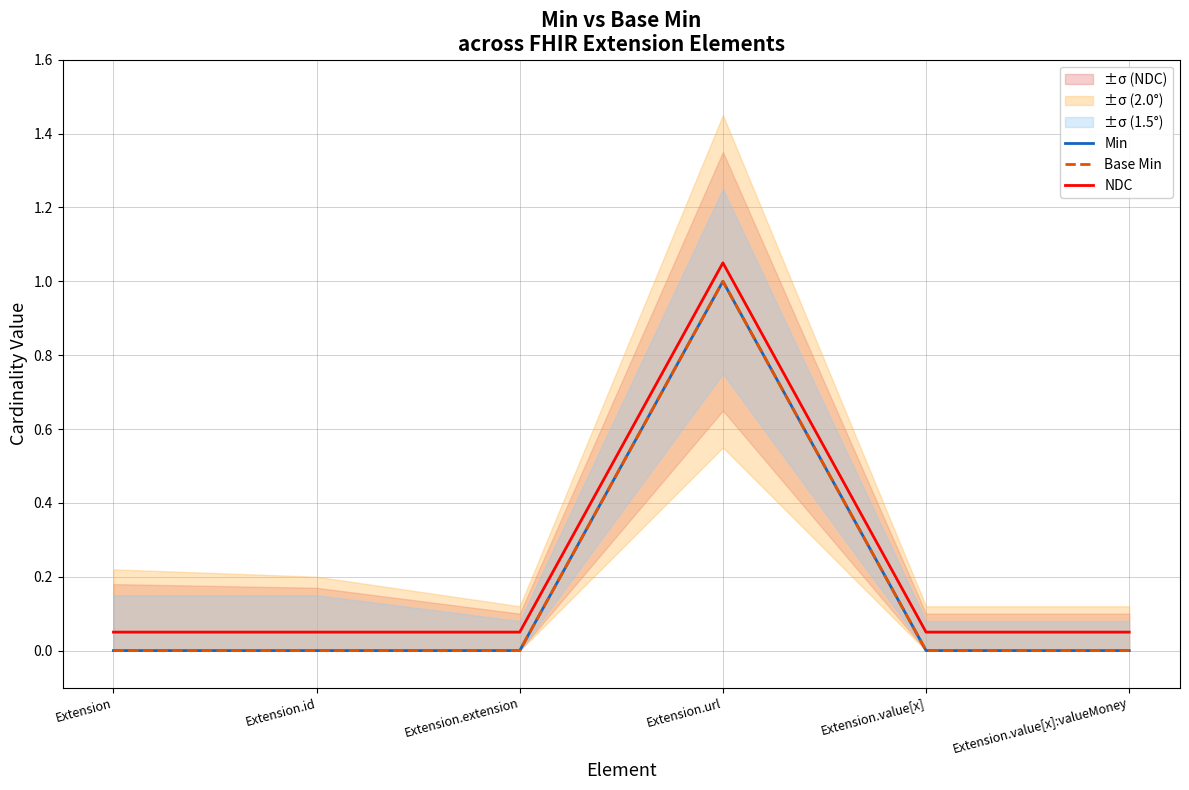

Rank the series at Extension.extension from lowest to highest value.

Min, Base Min, NDC